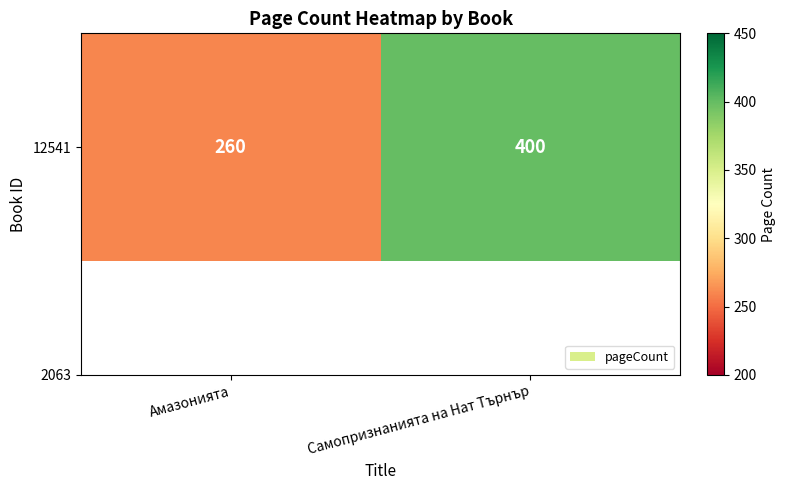

Is it true that the value at Амазонията is 260?

True